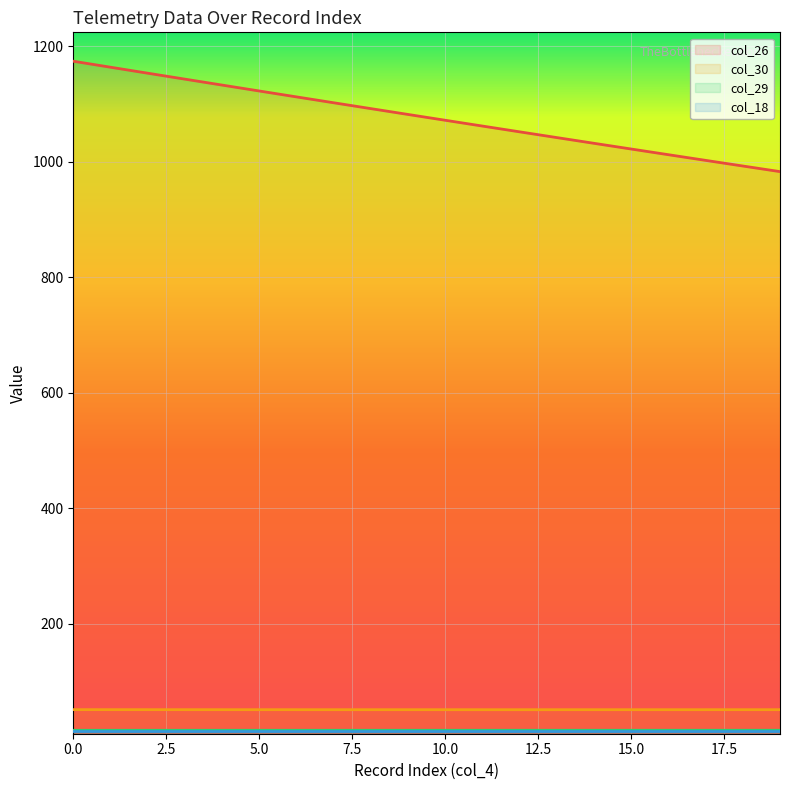

Reading left to right, extract all data points from this chart.

col_26: 1174.0	1163.6	1153.3	1143.0	1132.7	1122.5	1112.2	1102.1	1091.9	1081.8	1071.8	1061.7	1051.8	1041.8	1031.9	1022.0	1012.2	1002.4	992.6	982.9
col_30: 51.7	51.7	51.7	51.6	51.6	51.6	51.6	51.6	51.6	51.6	51.6	51.6	51.6	51.6	51.6	51.6	51.6	51.6	51.6	51.6
col_29: 15.9	15.9	15.9	15.9	15.9	15.9	15.9	15.9	15.9	15.9	16.0	16.0	16.0	16.0	16.0	16.0	16.0	16.0	16.0	16.0